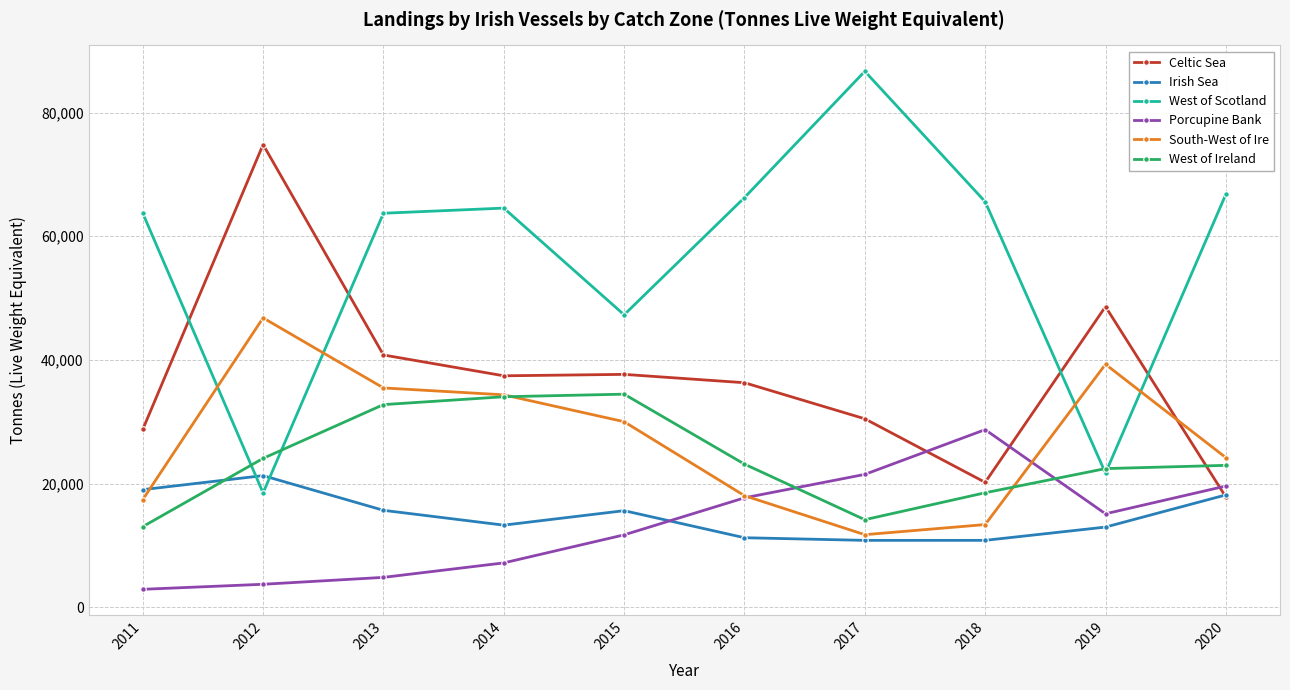

After their last crossing, which series has the higher values: South-West of Ire or West of Scotland?

West of Scotland